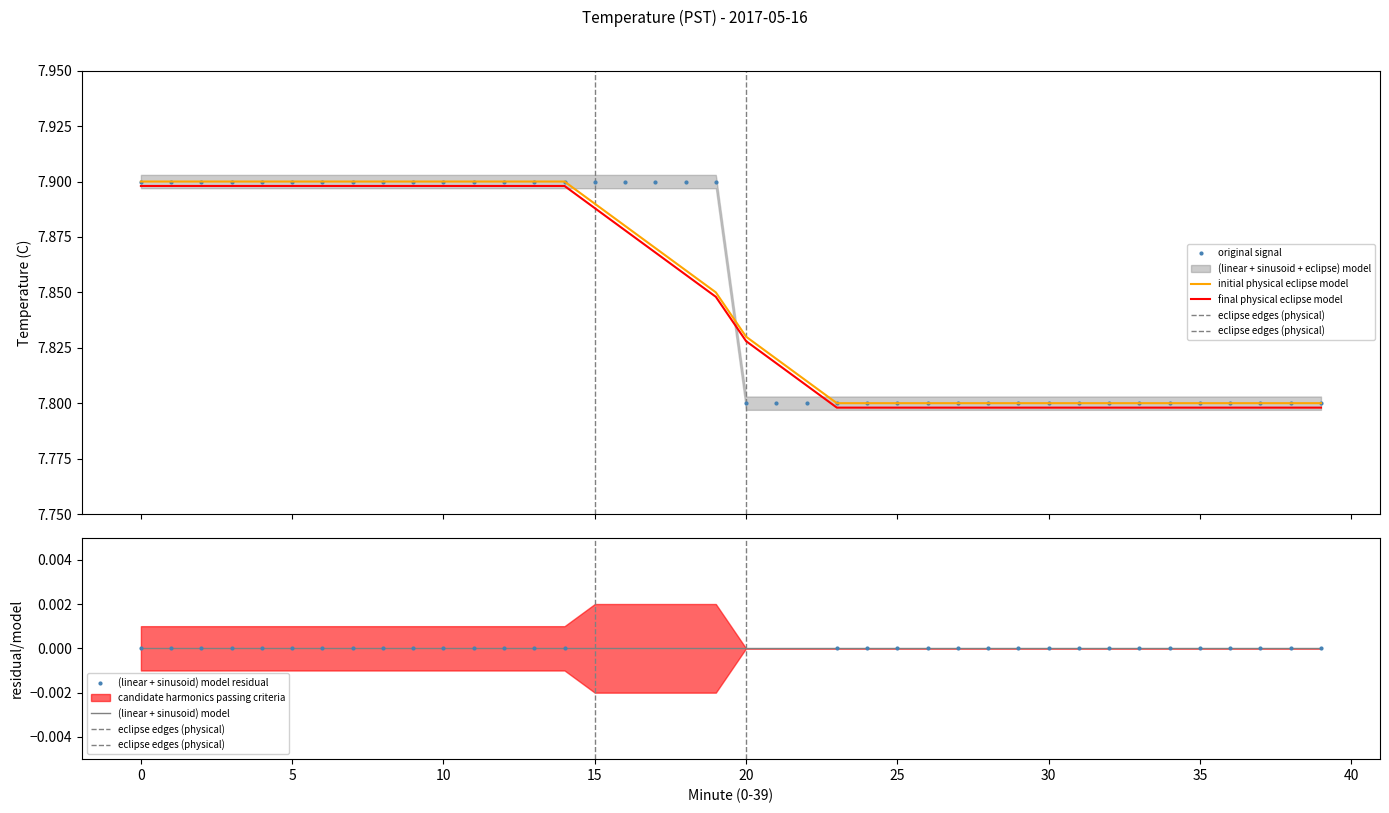

Is it true that Temperature (C) equals 7.8 at 21?

True